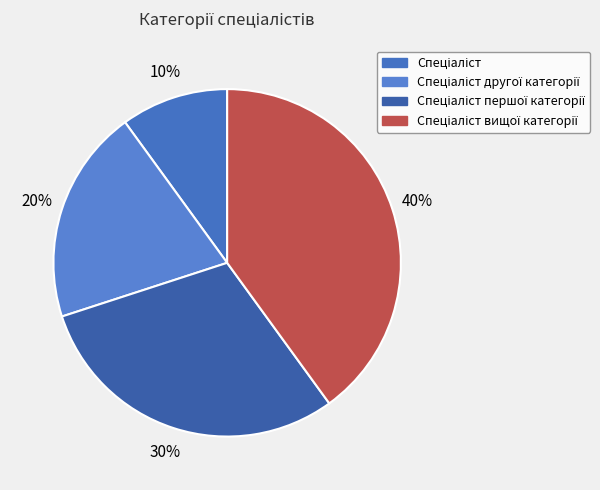

Count the number of slices in the pie.

4